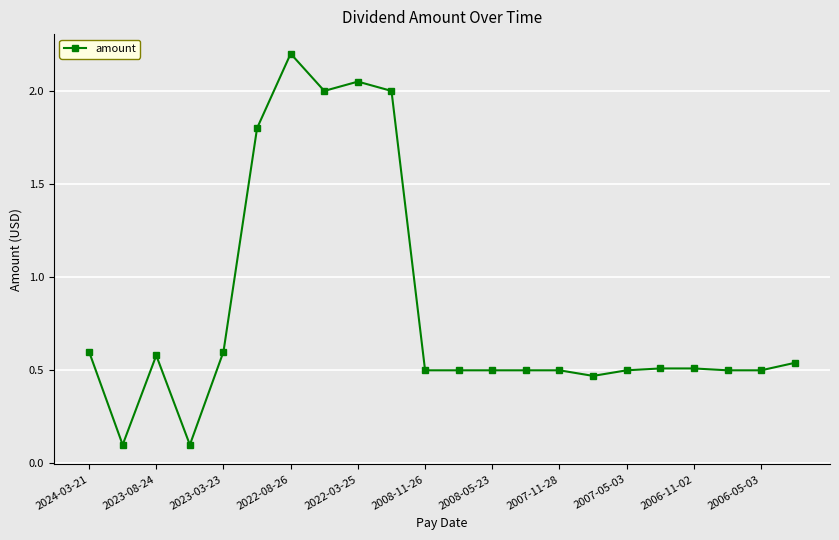

What is the greatest value displayed?

2.2